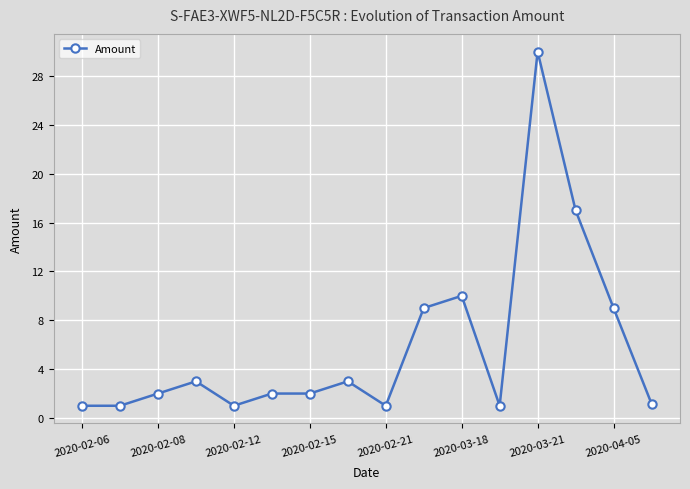

What is the difference between the second highest and minimum values?

16.0